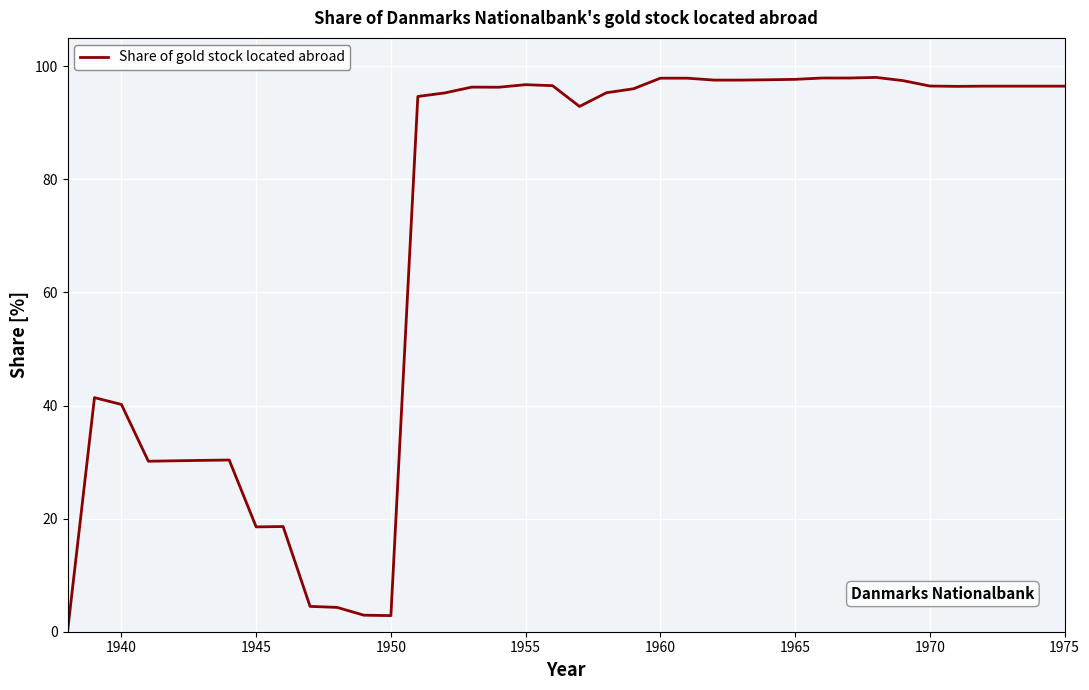

What is the difference between the maximum and minimum values?

98.0